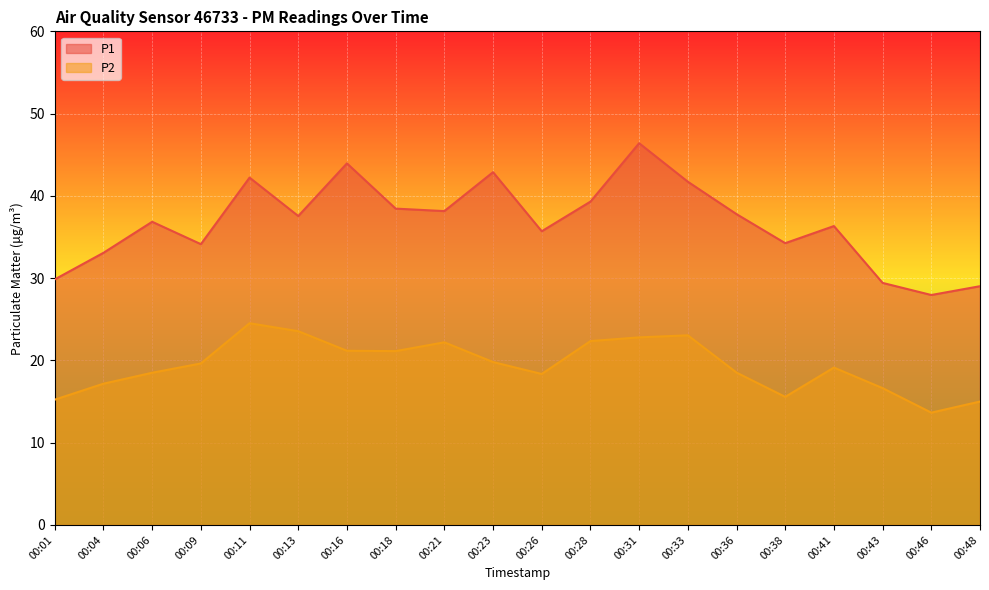

At 00:18, list the series in order from largest to smallest.

P1, P2